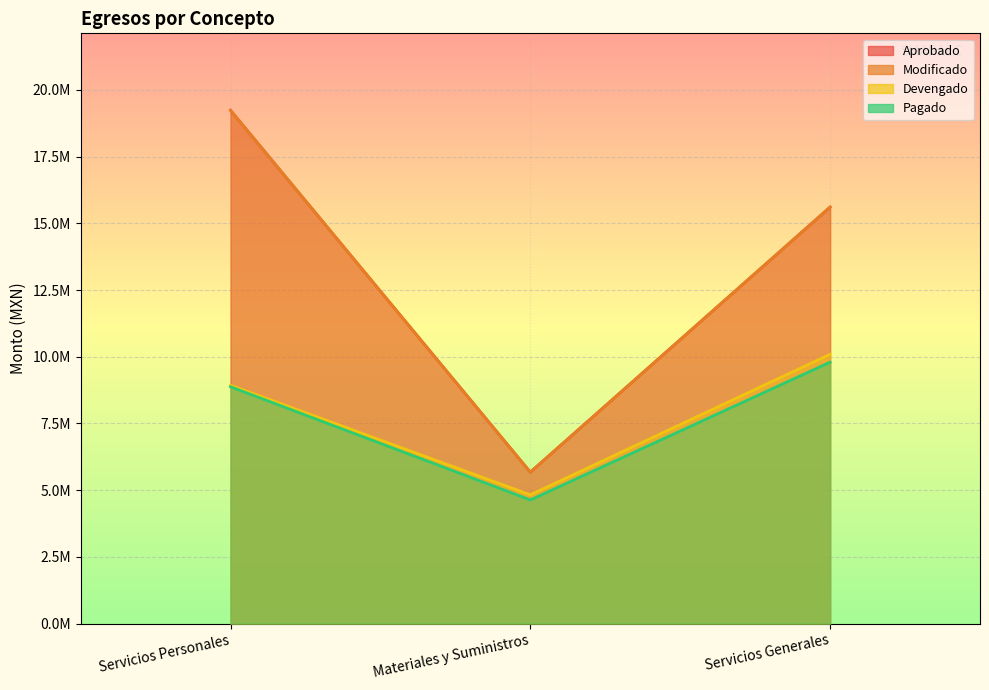

How many lines are shown in the chart?

4